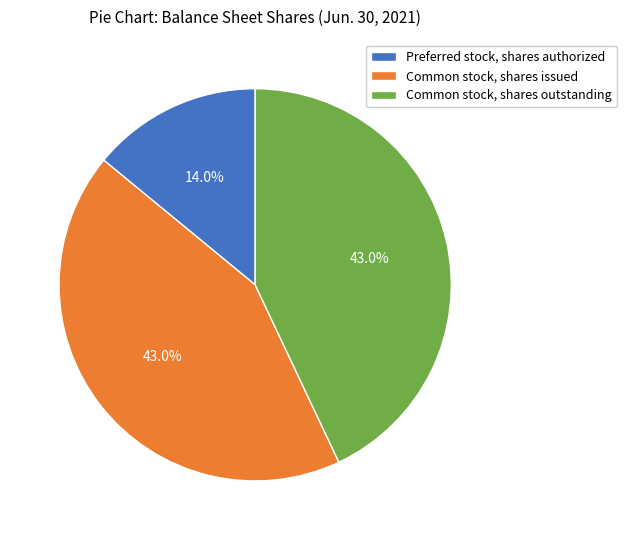

Which category has the smallest portion of the pie?

Preferred stock, shares authorized